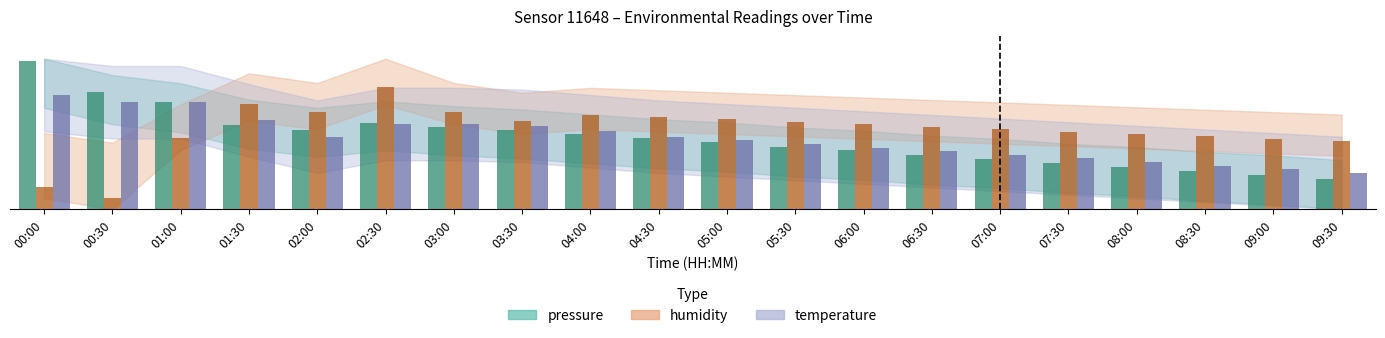

Rank the series at 03:30 from highest to lowest value.

humidity, temperature, pressure